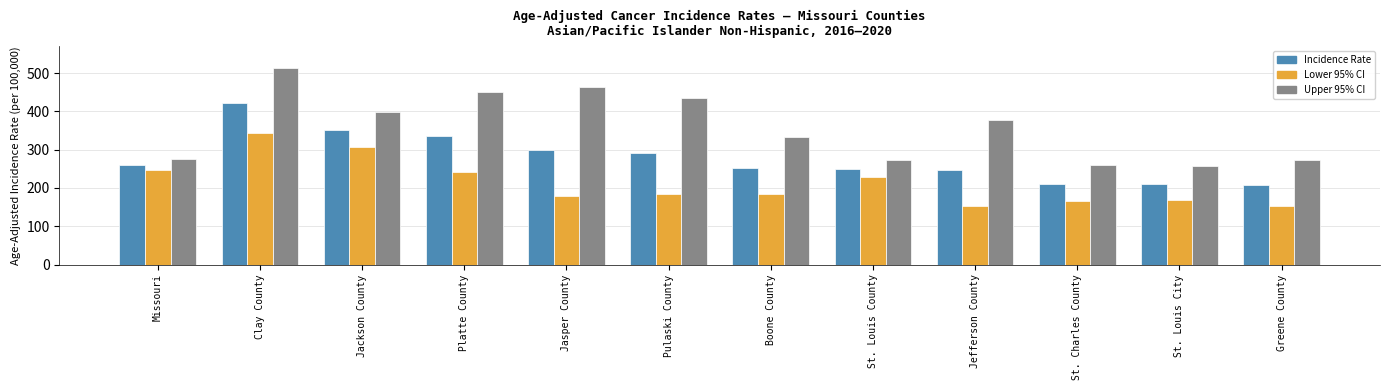

Which series has the largest total across all categories?

Upper 95% CI